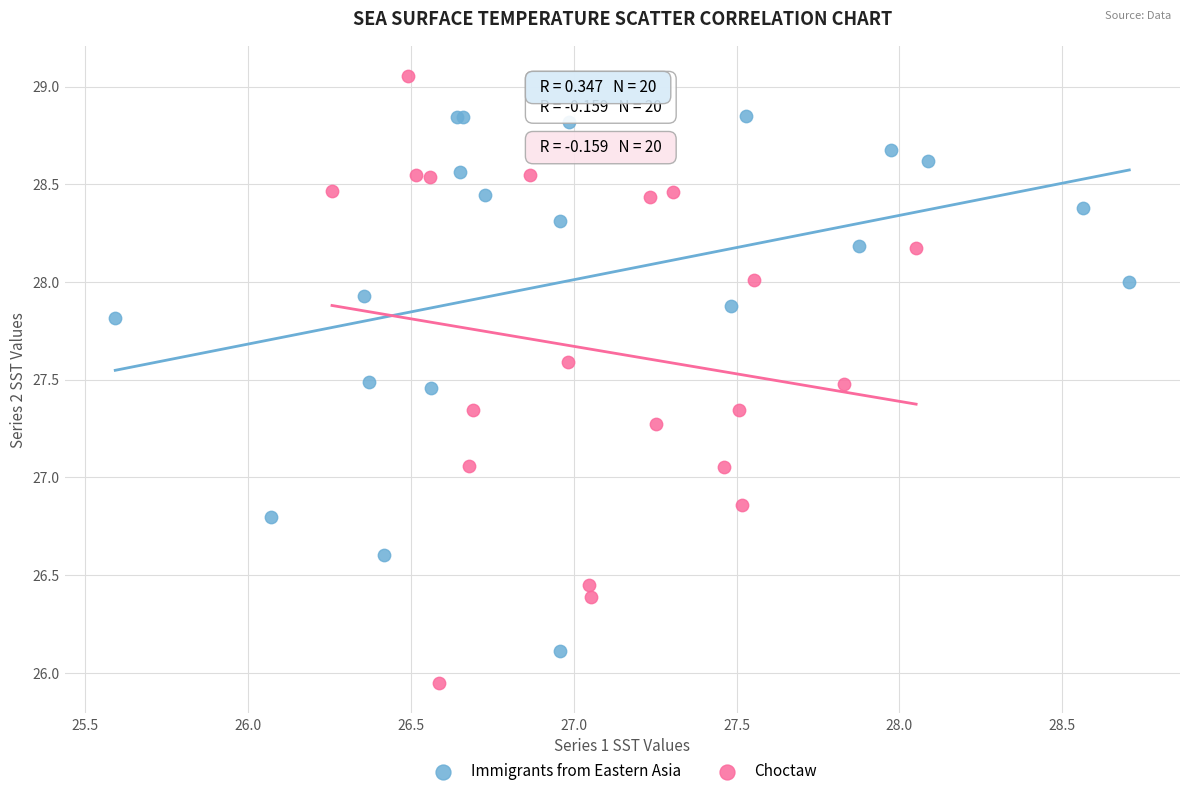

What are all the series names shown in the legend?

Immigrants from Eastern Asia, Choctaw